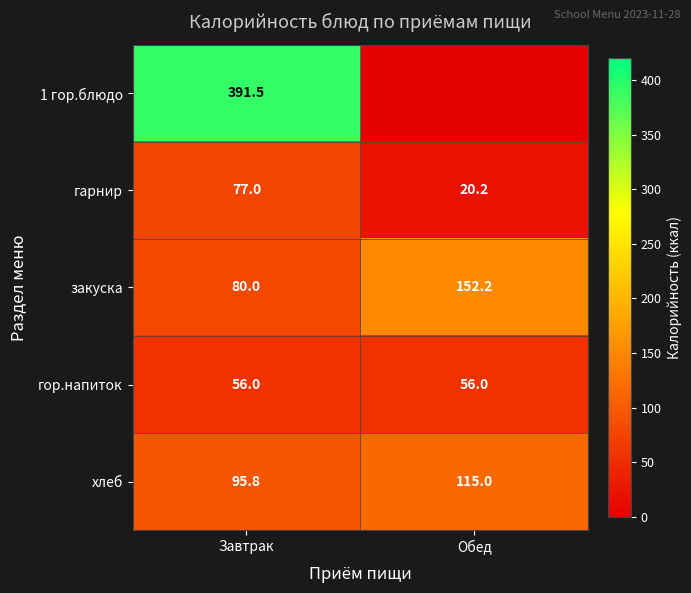

True or false: гарнир has a value of 106.7 at Завтрак.

False